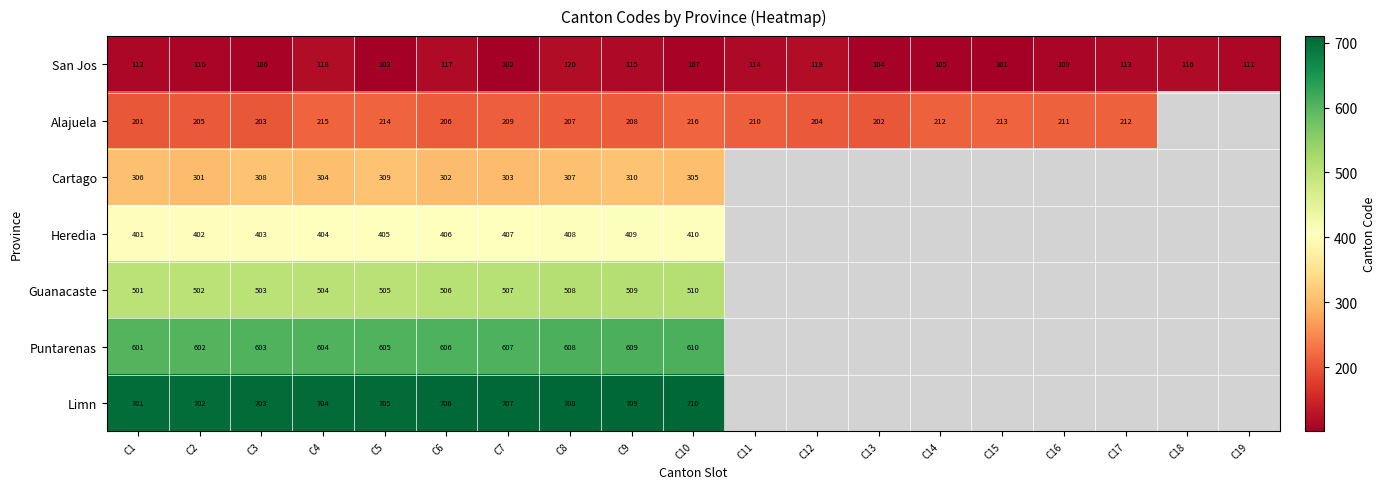

At which category does the chart reach its peak across all series?

C10